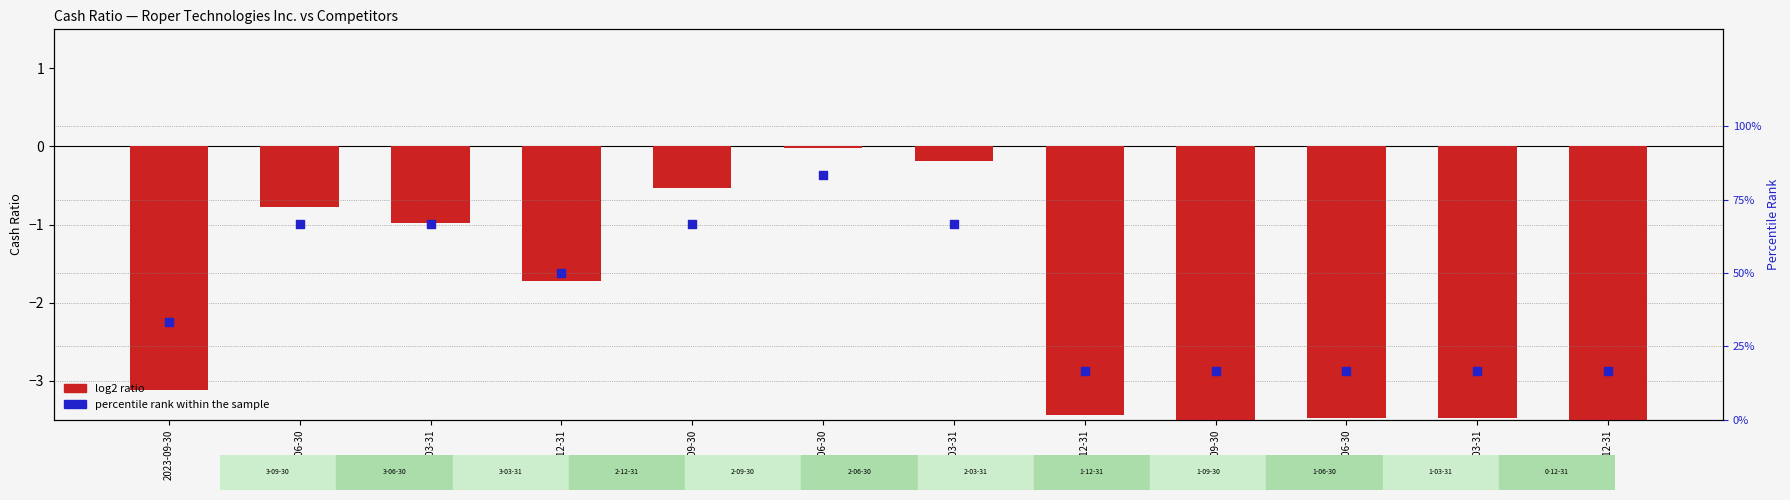

What is the total value across all series at 2021-09-30?

13.1